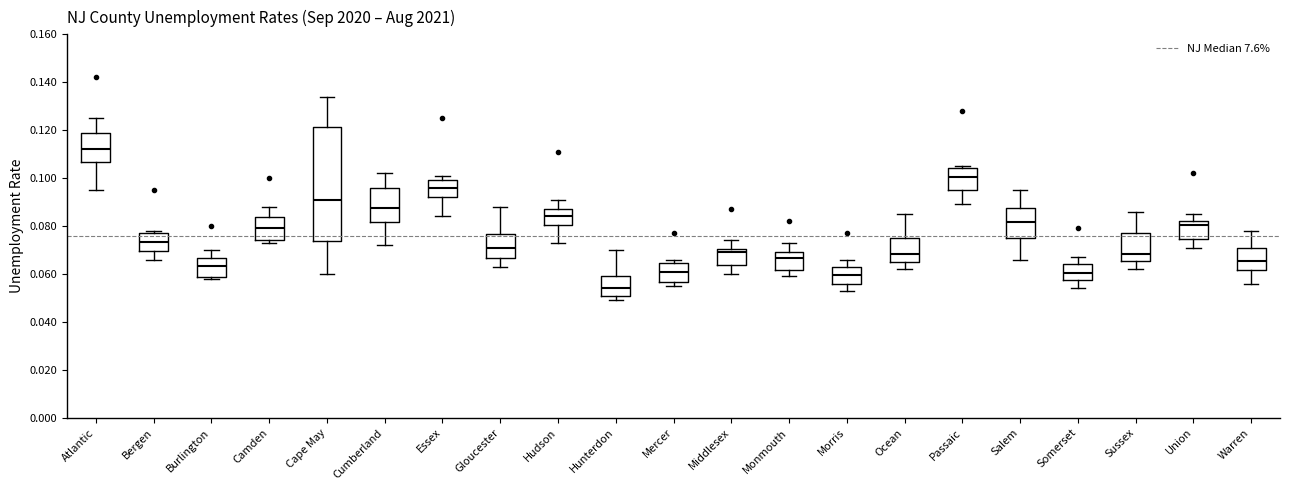

Which box has the lowest median line?

Hunterdon